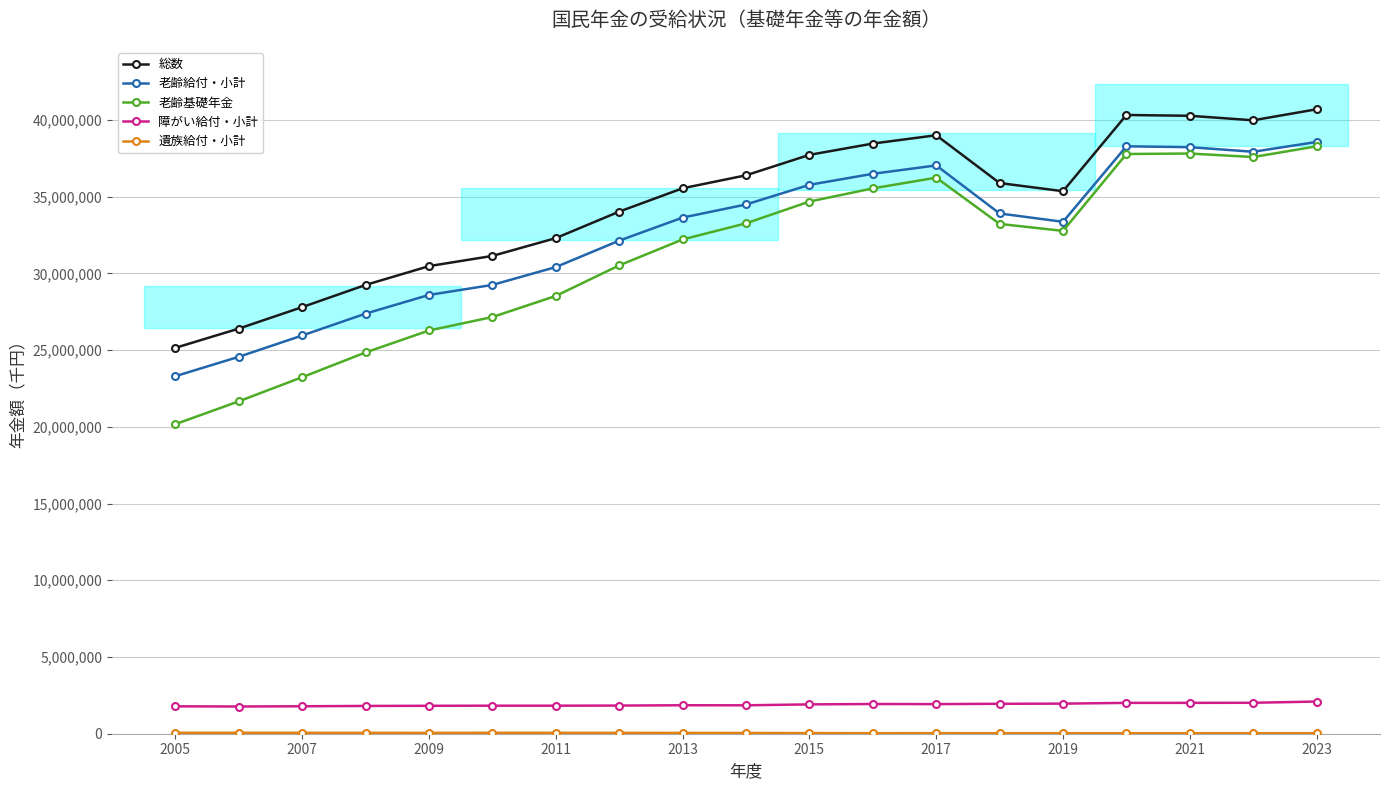

True or false: 障がい給付・小計 and 老齢給付・小計 intersect in this chart.

False